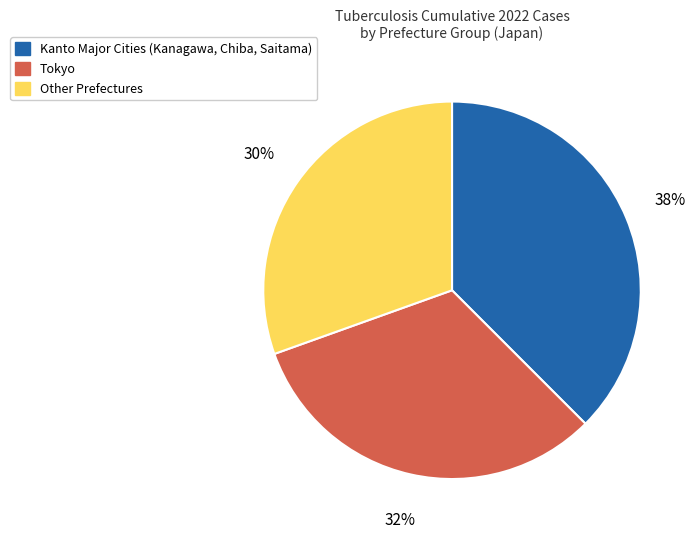

Is there any slice that represents more than half of the pie?

No